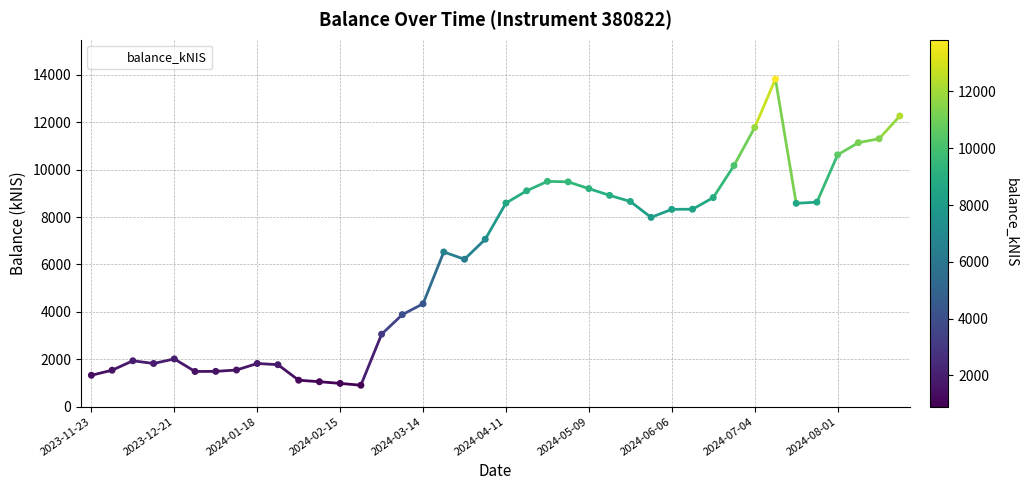

True or false: there are more than 1 points higher than both neighbors.

True